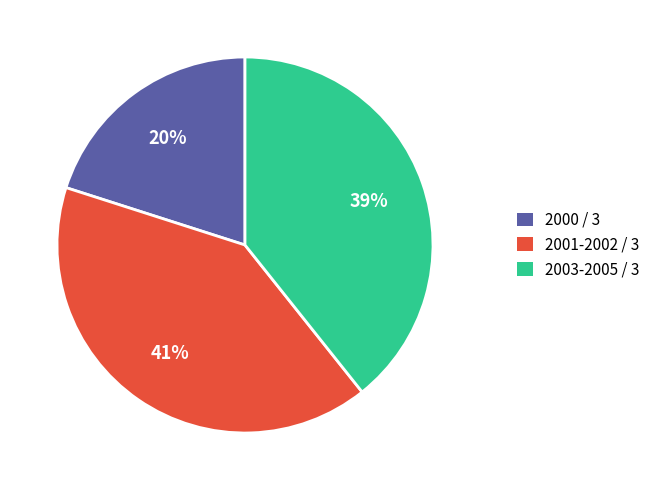

To the nearest percent, what is the difference between the largest and smallest slice percentages?

21%